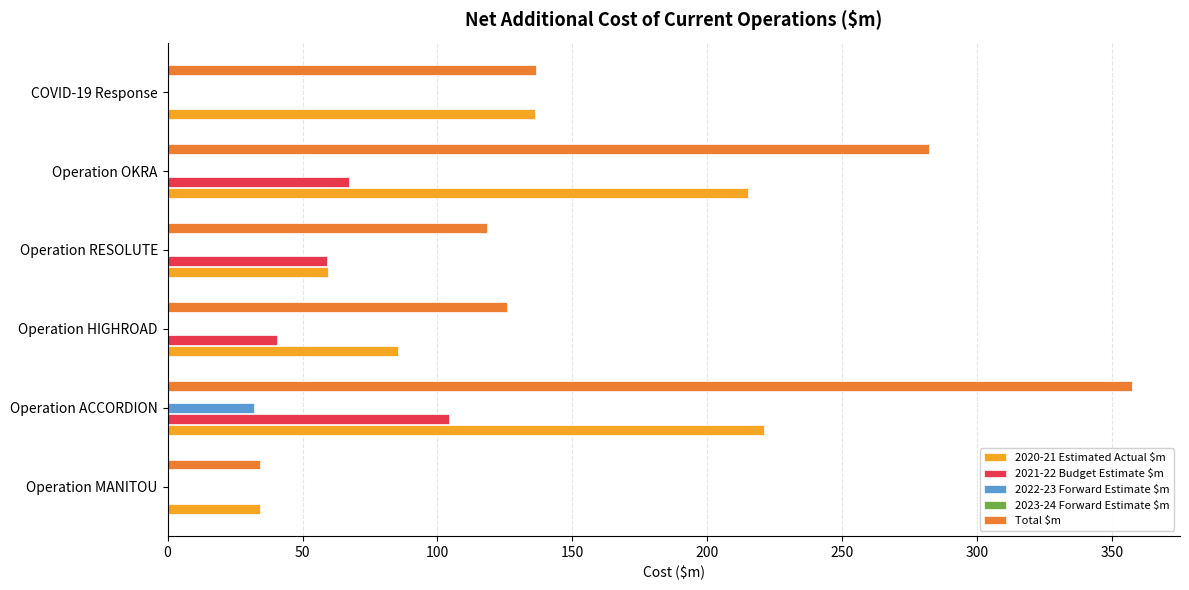

What is the highest value of the 2021-22 Budget Estimate $m series?

104.3